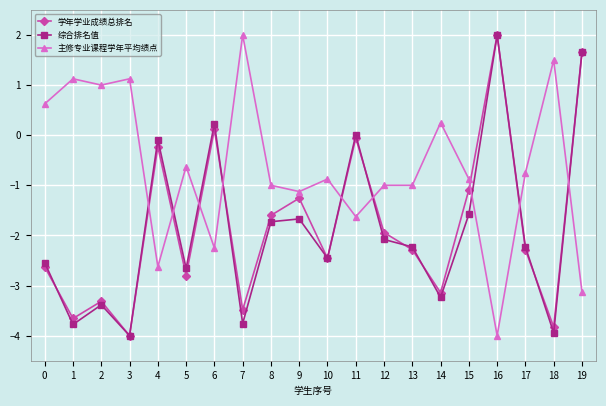

Is this an area chart (filled region under the line)?

No